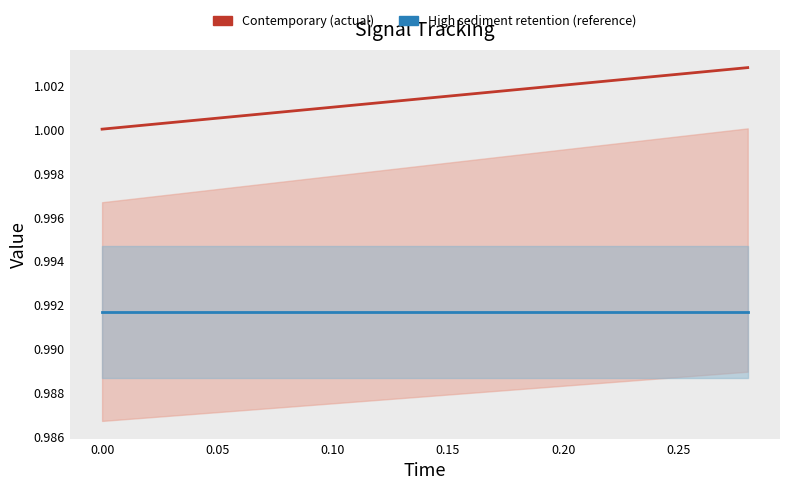

The actual series shows 1.5 at 13. True or false?

False